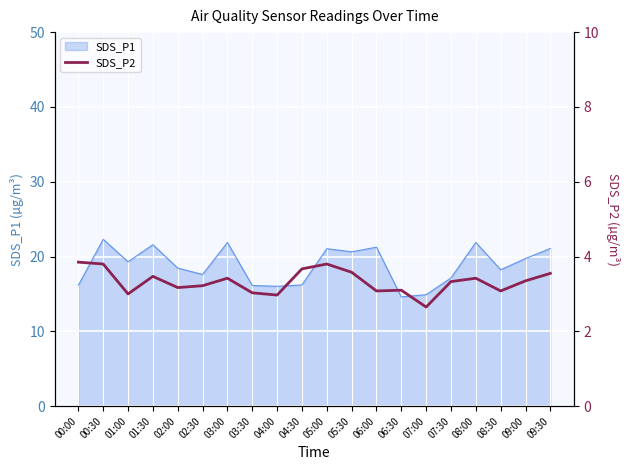

True or false: the data has more than 0 interior local peaks.

True